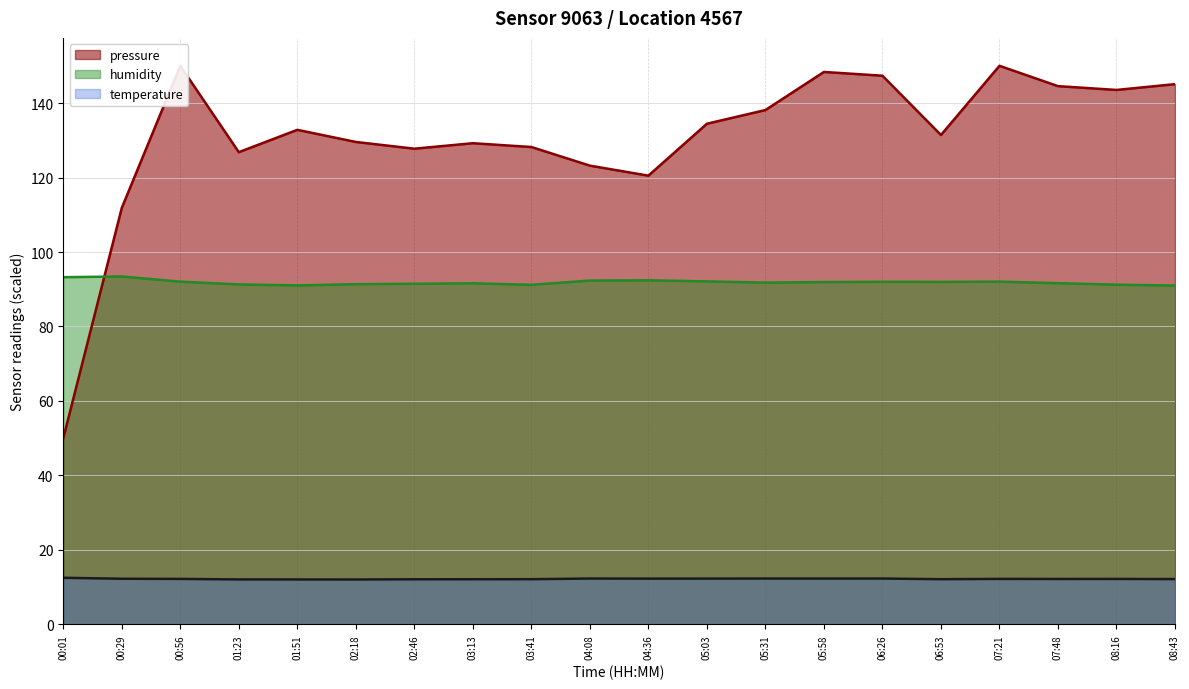

What is the maximum value for pressure?

150.0